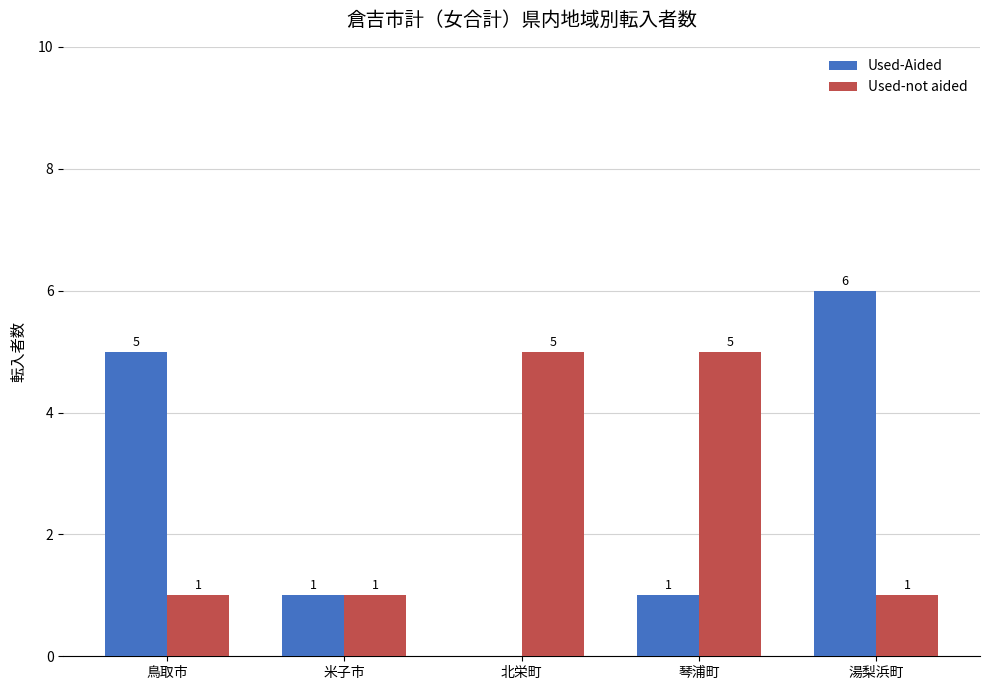

Are the bars grouped side by side (vs. stacked)?

Yes